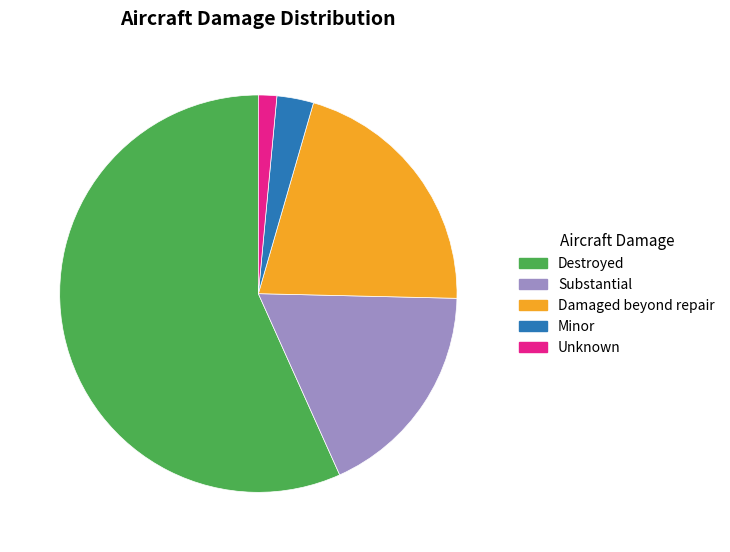

Between Minor and Damaged beyond repair, which is larger?

Damaged beyond repair